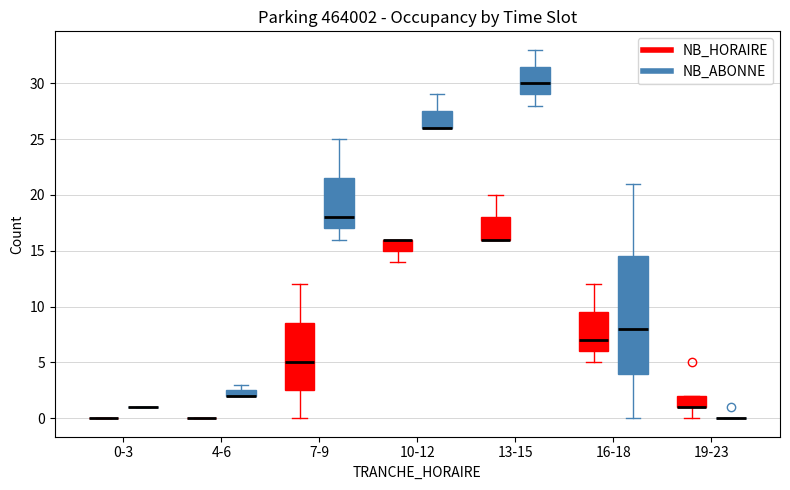

Where does the upper whisker of the box for 13-15 (NB_HORAIRE) end on the y-axis? The values are not printed on the chart, so give them approximately, as read against the axis.

20.0